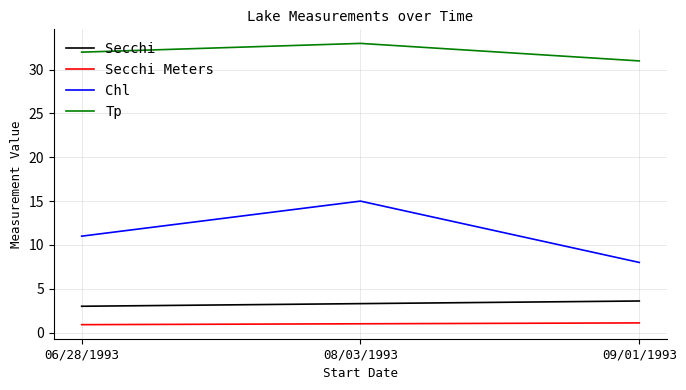

What is the difference between the maximum and minimum values in the Secchi Meters series?

0.2